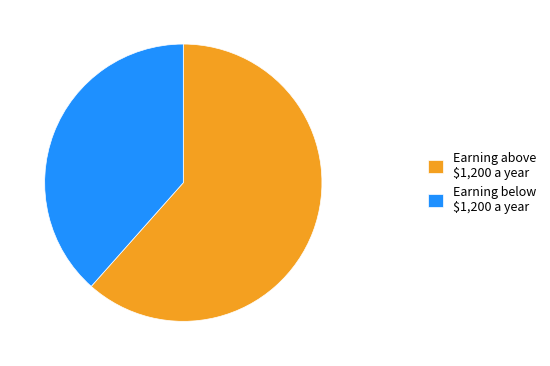

Which category has the biggest portion of the pie?

Earning above $1,200 a year